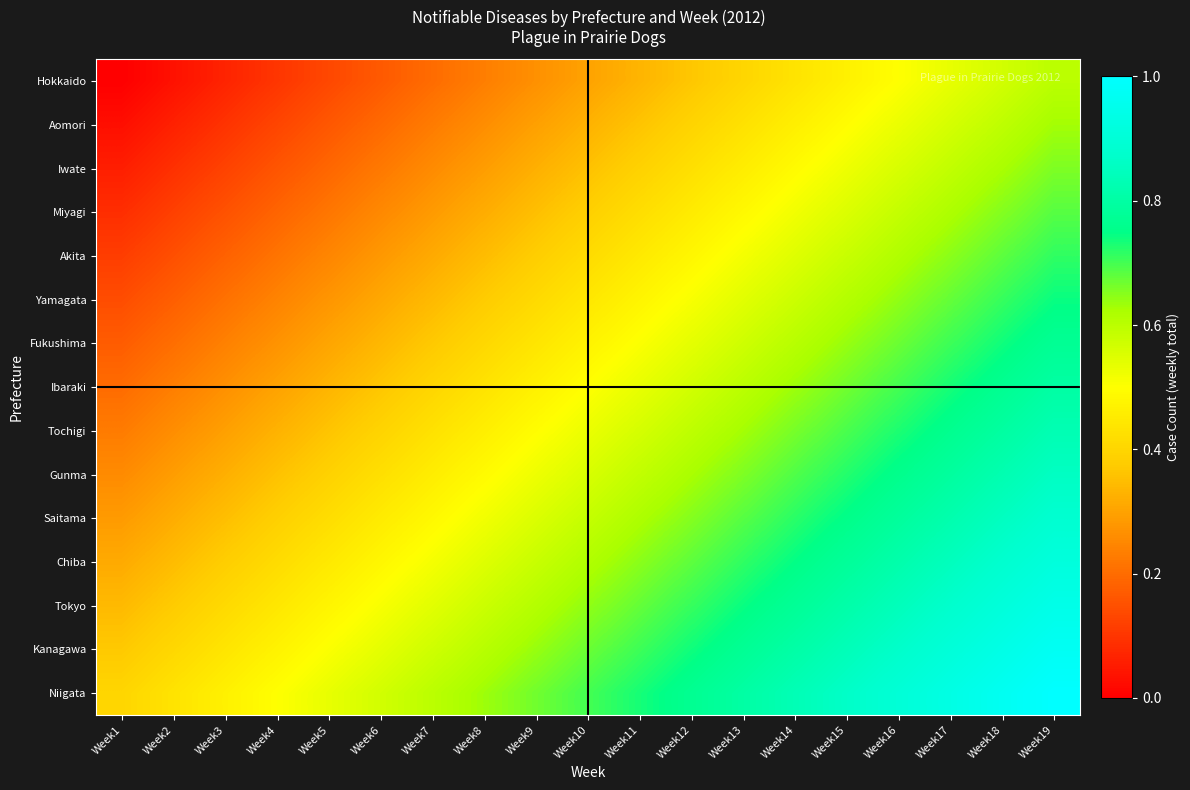

Which label corresponds to the largest value in the chart?

Week19